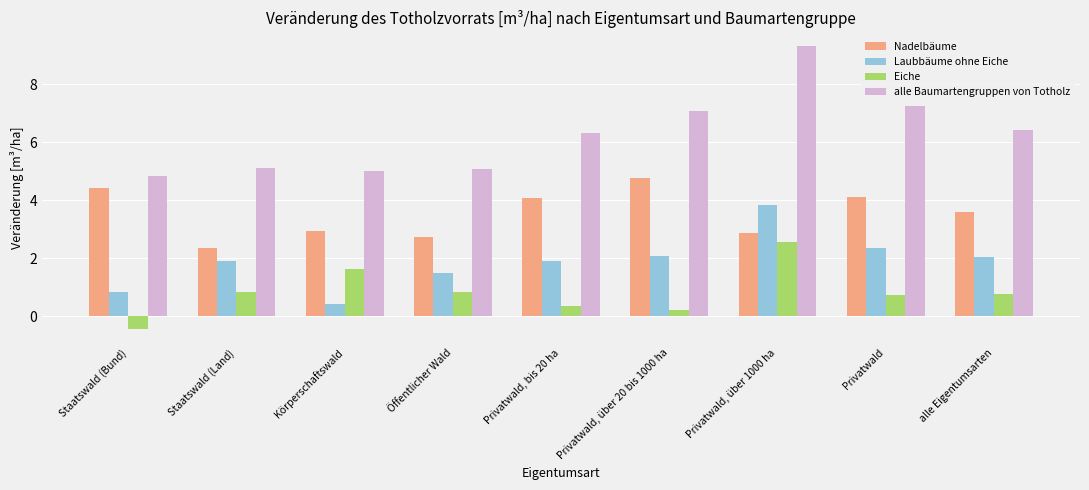

At which label does Laubbäume ohne Eiche reach its minimum?

Körperschaftswald